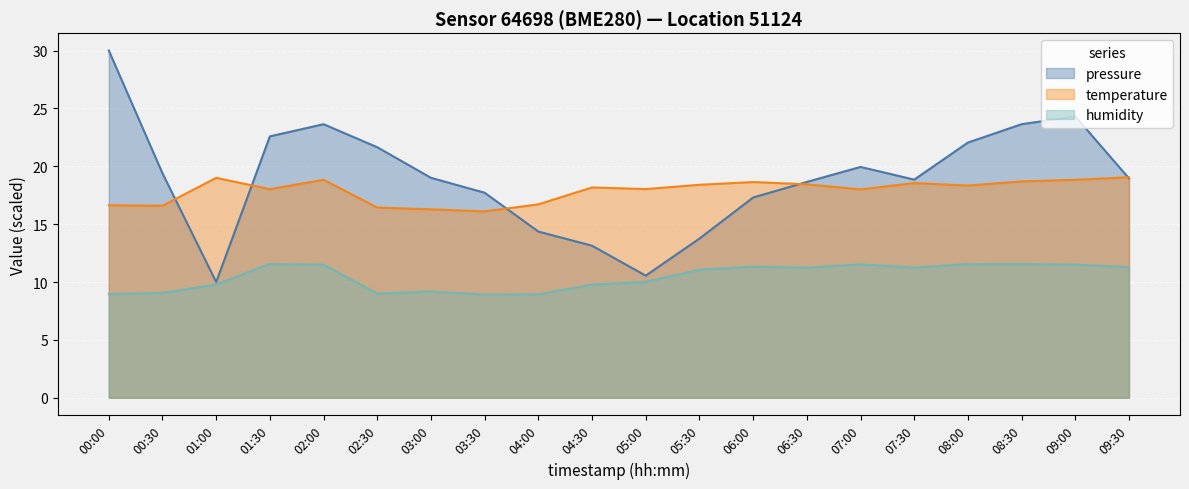

How many lines are shown in the chart?

3